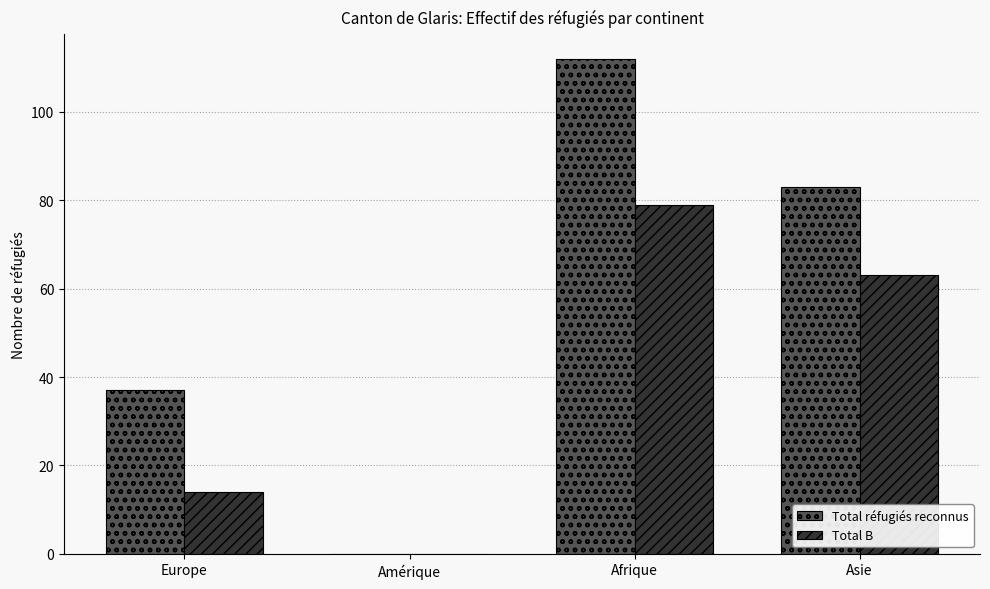

Where is Total réfugiés reconnus nearest to the value 56?

Europe